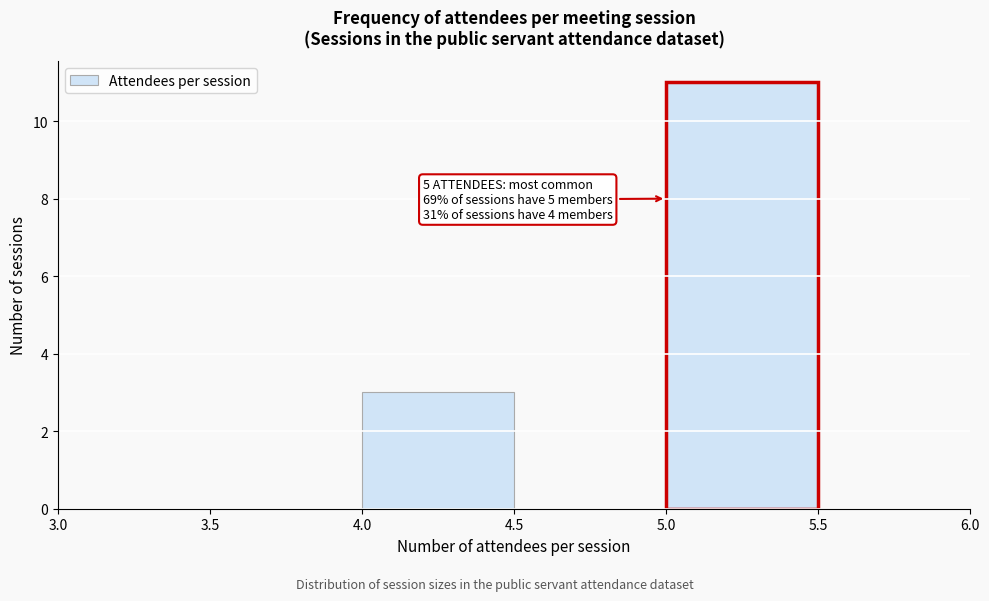

Which range on the x-axis has the tallest bar?

5.0 to 5.5